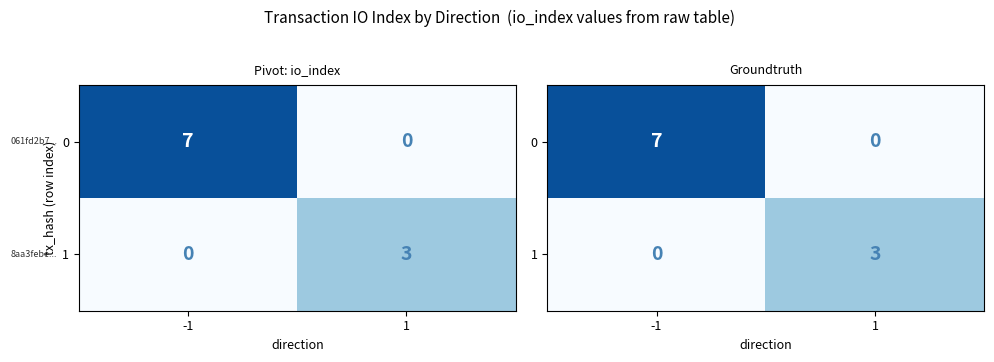

What is the difference between the 0 values at 1 and -1?

7